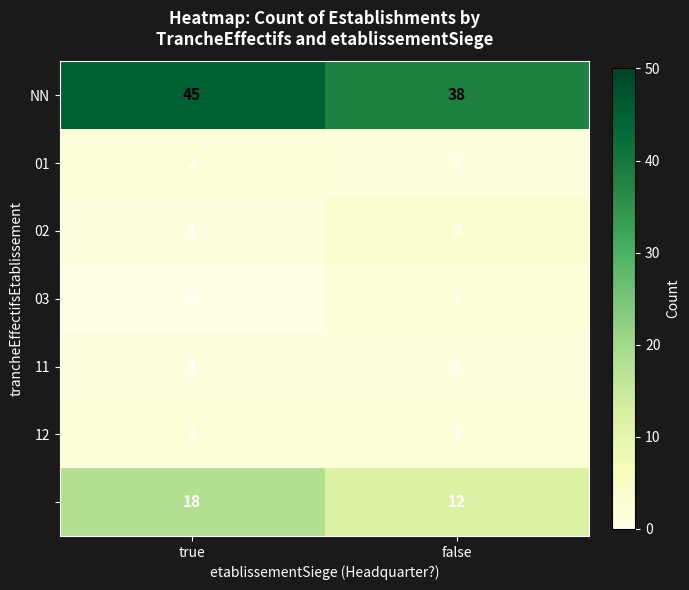

Which category has the lowest value across all series?

true